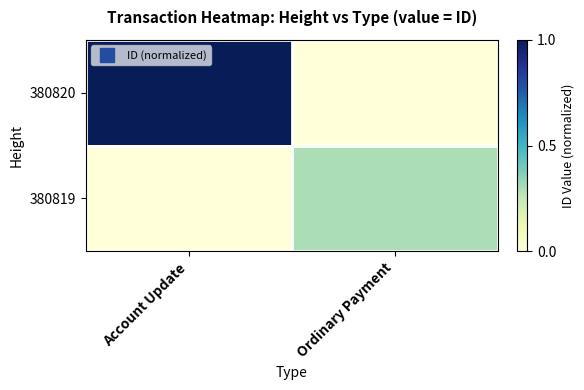

Reading left to right, extract all data points from this chart.

380820: Account Update=1.0	Ordinary Payment=0.0
380819: Account Update=0.0	Ordinary Payment=0.3